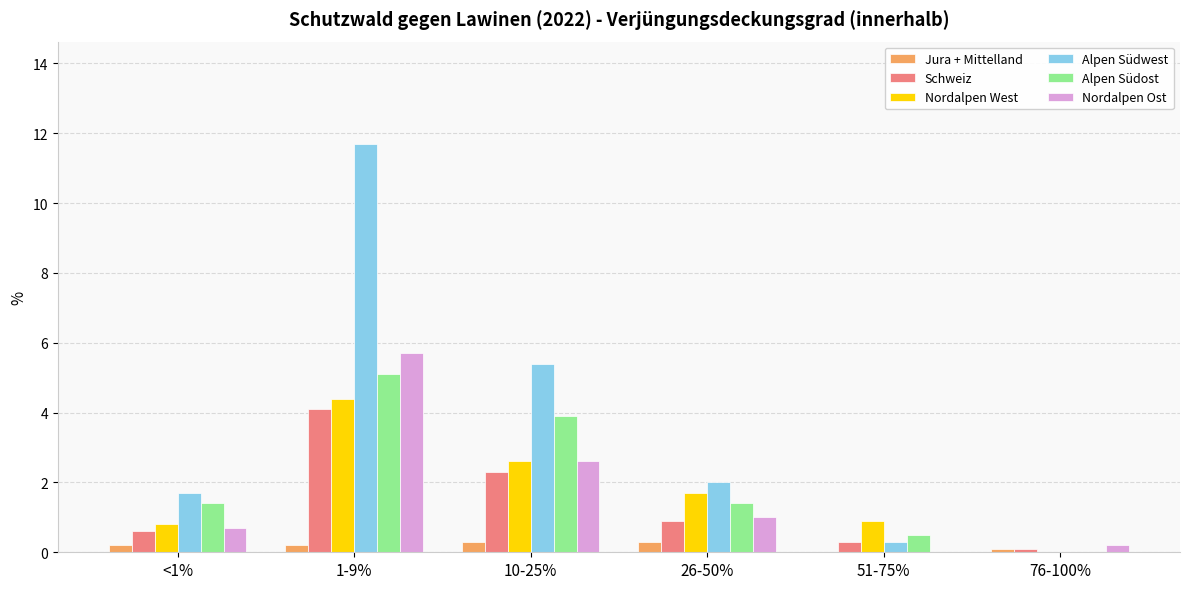

At which category is the sum across all series the highest?

1-9%